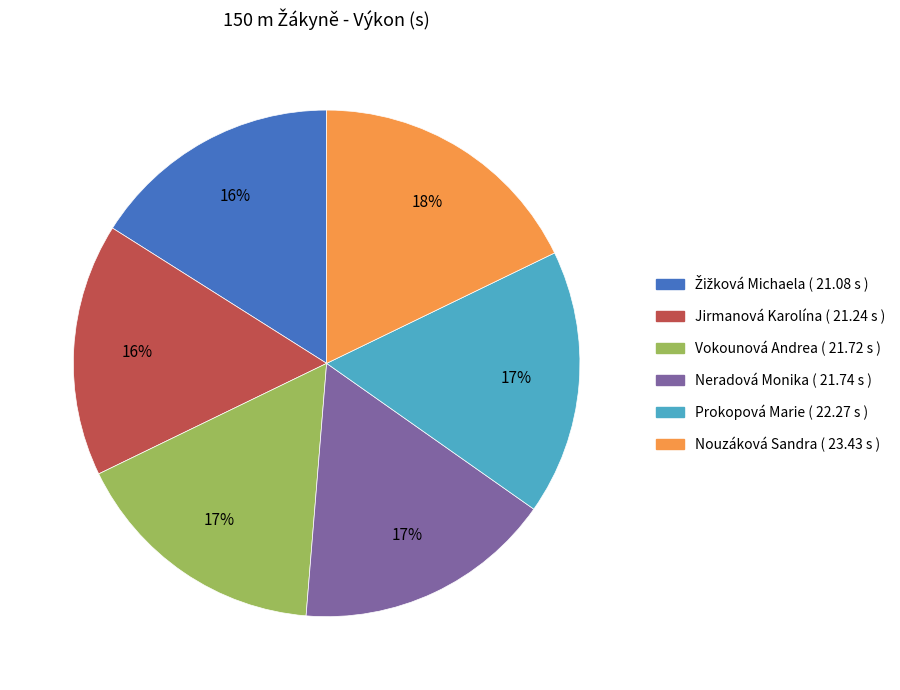

How many segments does this pie chart have?

6